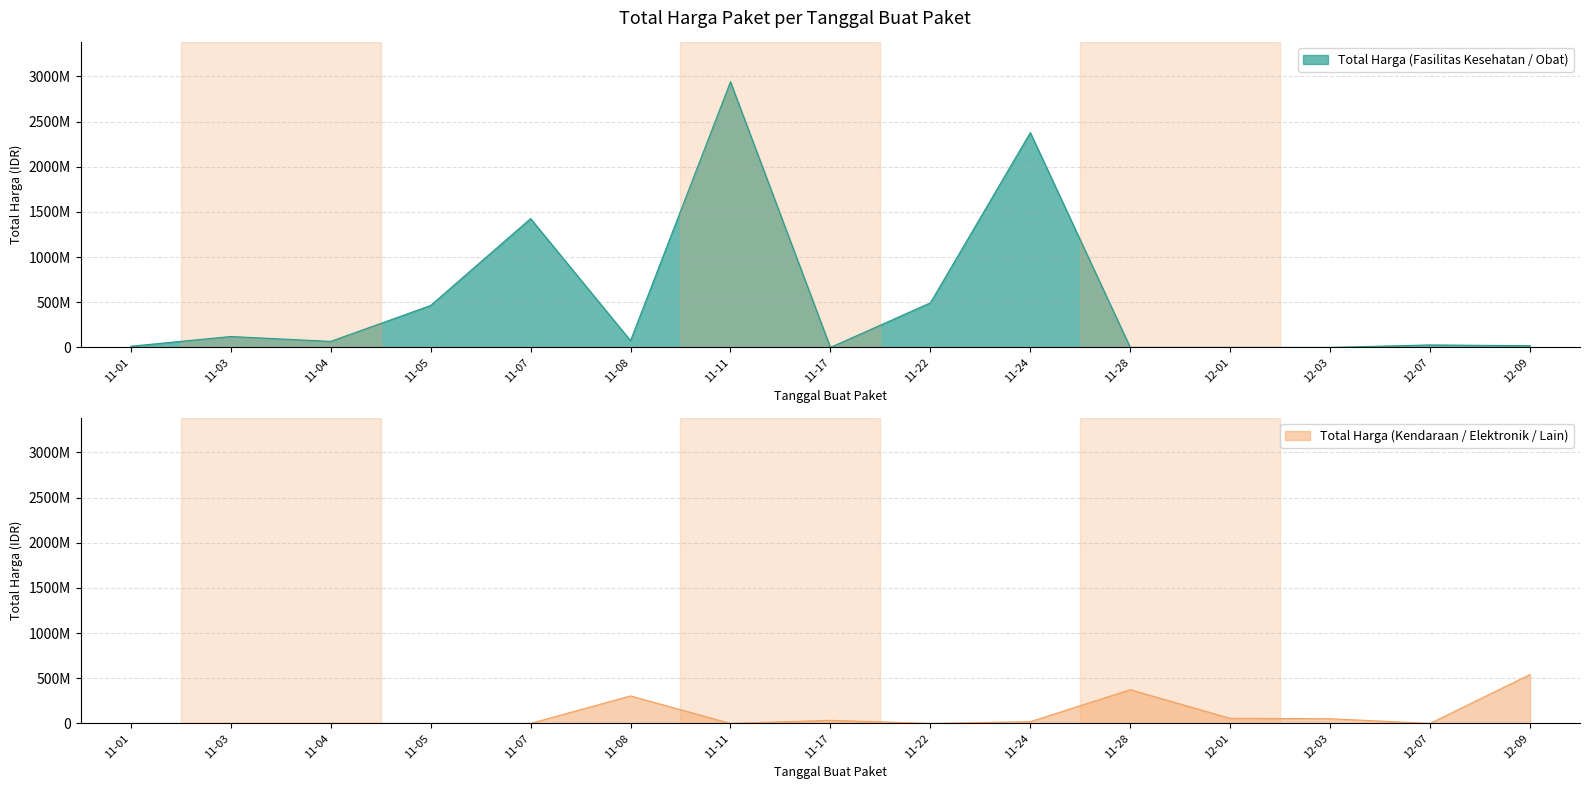

What is the sum of the Total Harga (Fasilitas Kesehatan / Obat) values at 11-05 and 11-01?

477122600